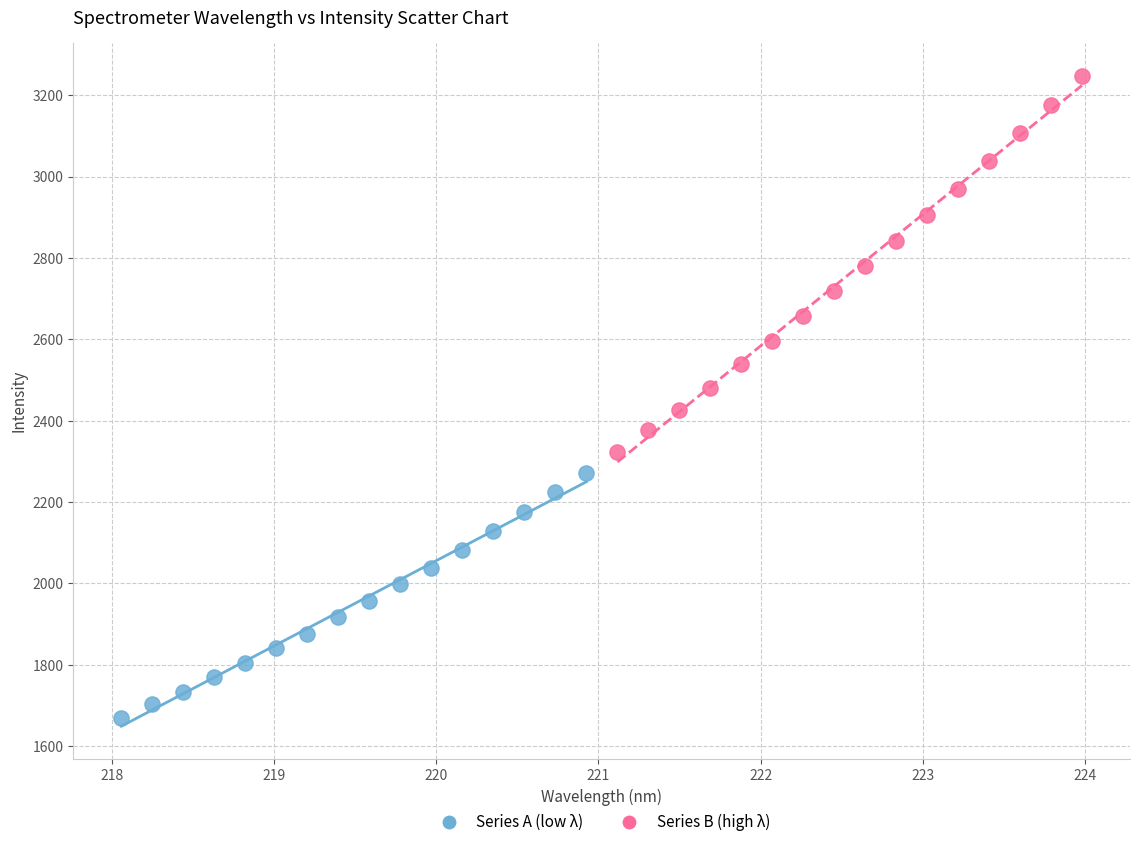

Which series contains the lowest Y value?

Series A (low λ)